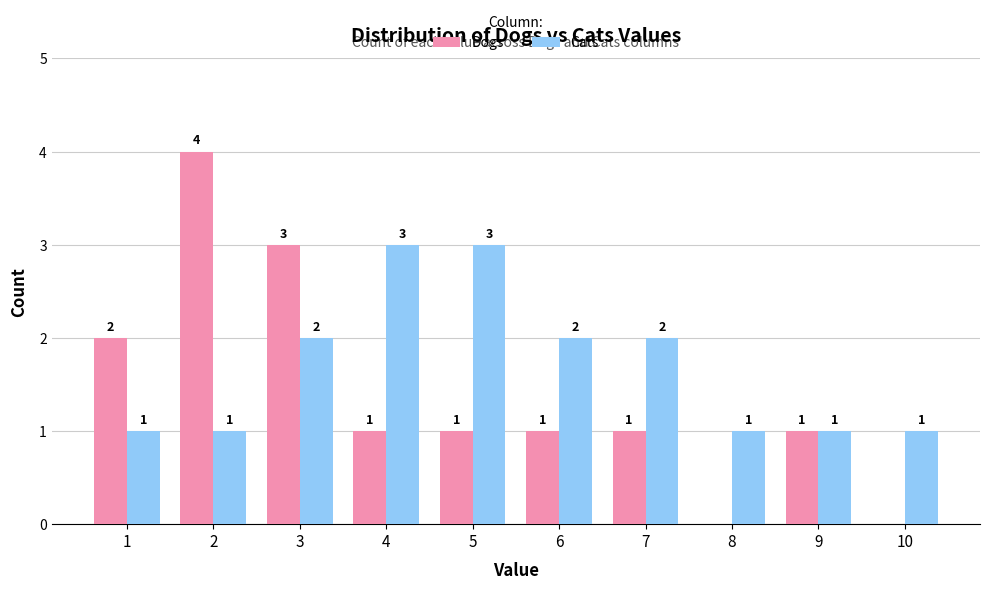

How many Dogs values are between 1 and 2?

6